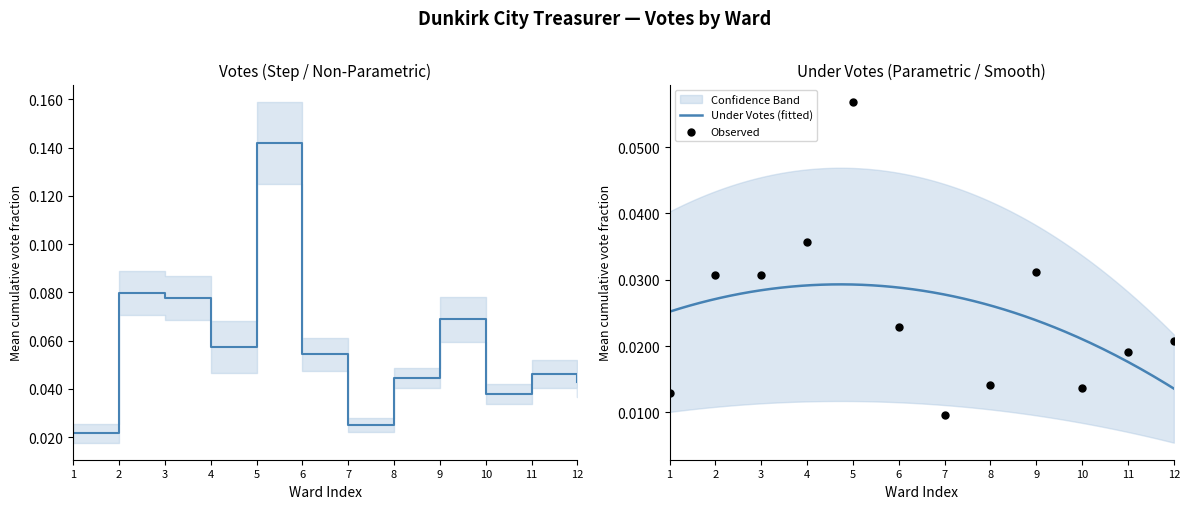

At how many categories does at least one series exceed 0?

12